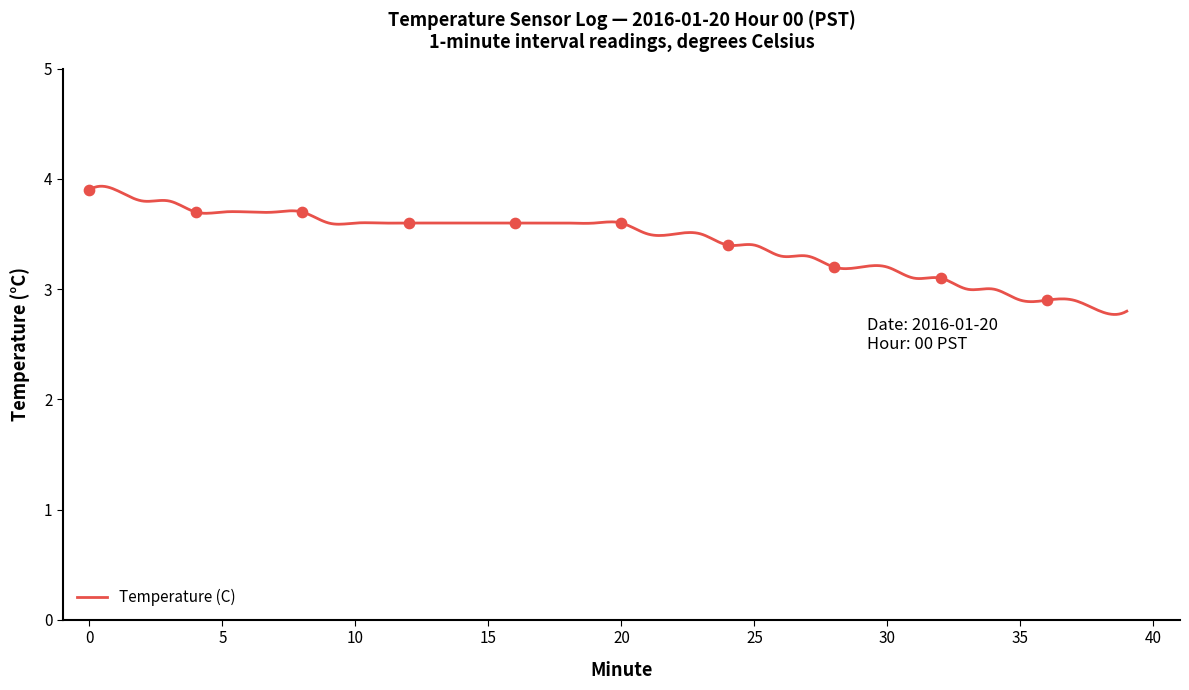

What is the ratio of the value at 23 to the value at 26?

1.1